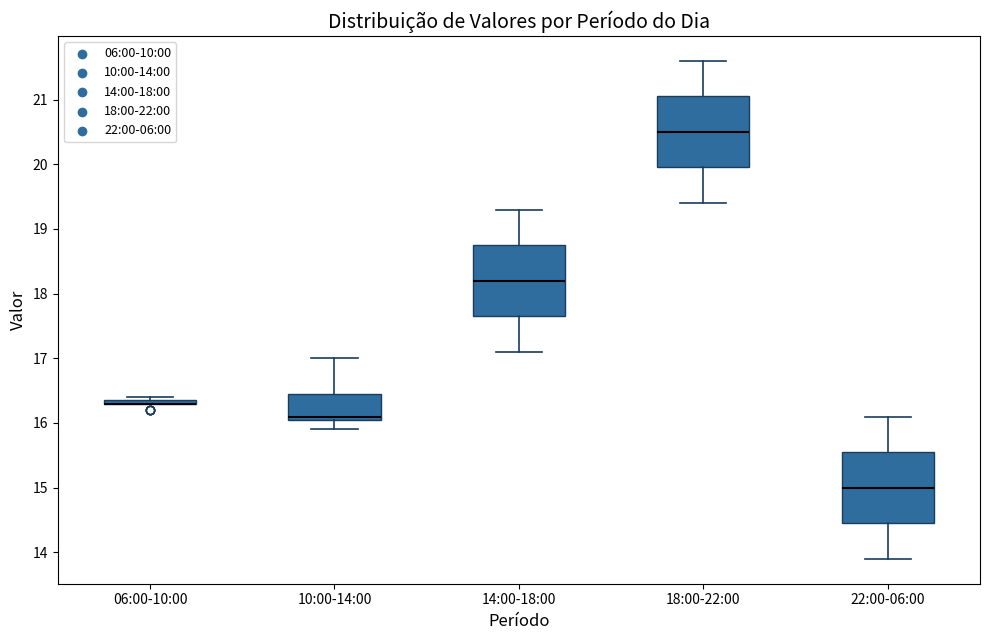

Where is the lower edge of the box for 18:00-22:00 on the y-axis? The values are not printed on the chart, so give them approximately, as read against the axis.

20.0